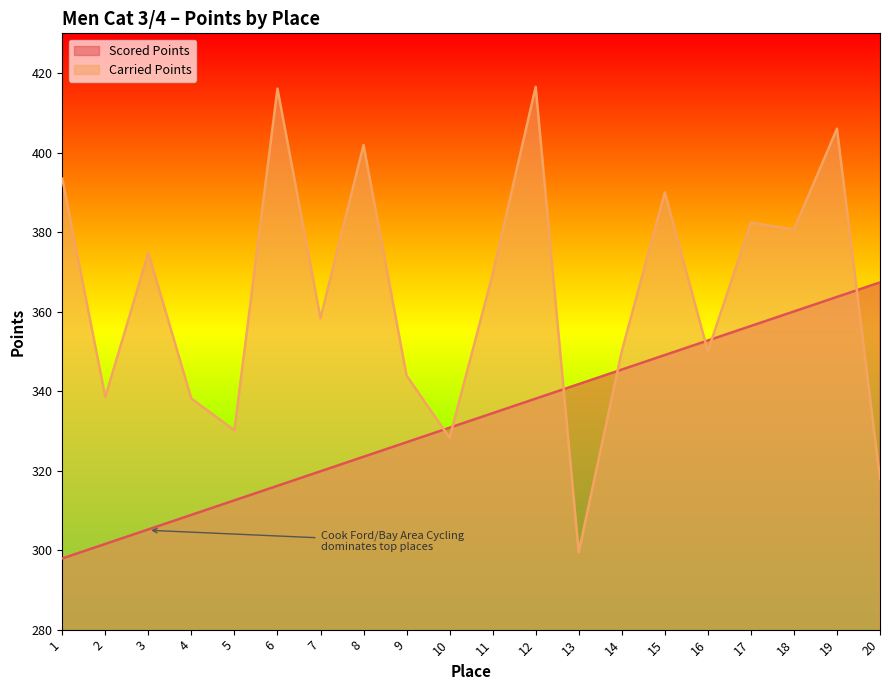

Rank the series by their average value, from highest to lowest.

Carried Points, Scored Points